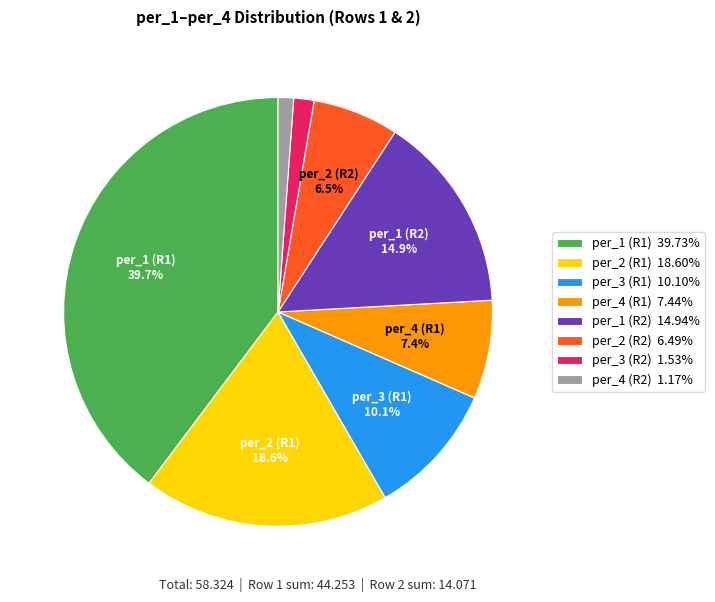

Is there any slice that represents more than half of the pie?

No